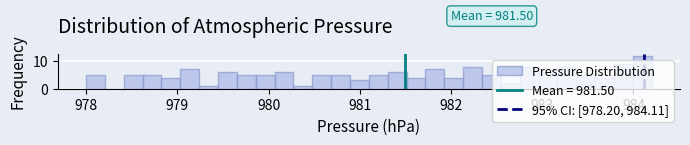

Around what value on the x-axis is the tallest bar? Give the approximate position of its centre, as read against the axis.

984.1